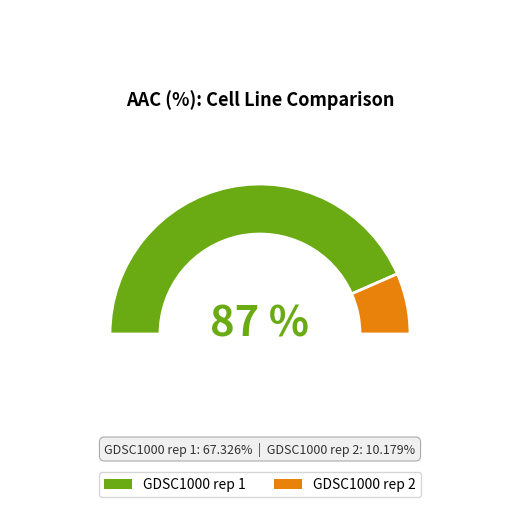

Combined, what portion of the pie is GDSC1000 rep 2 and GDSC1000 rep 1?

100.0%